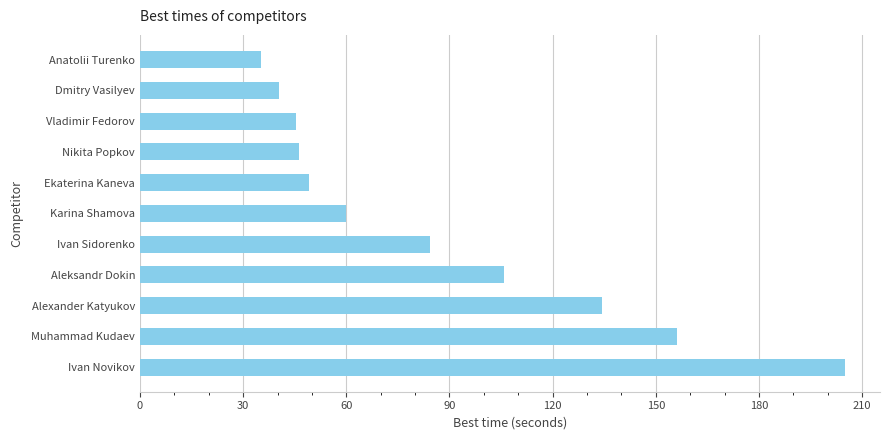

What is the smallest value displayed?

35.3